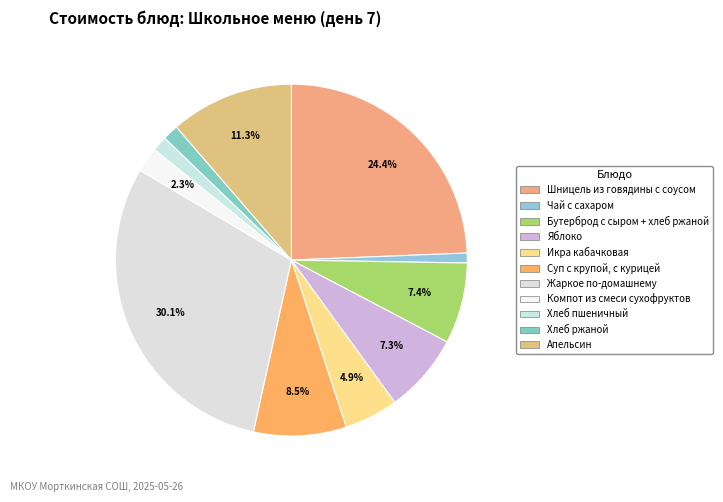

True or false: Жаркое по-домашнему accounts for 43% of the total.

False